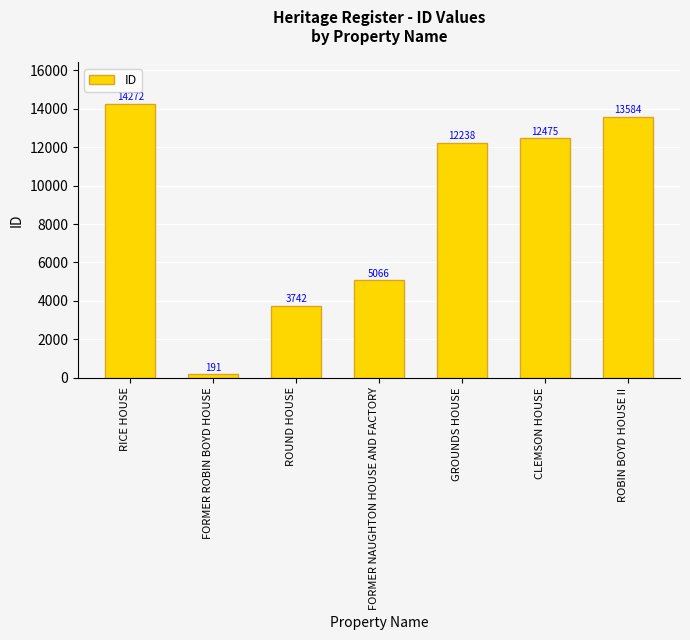

How many categories are shown in the chart?

7